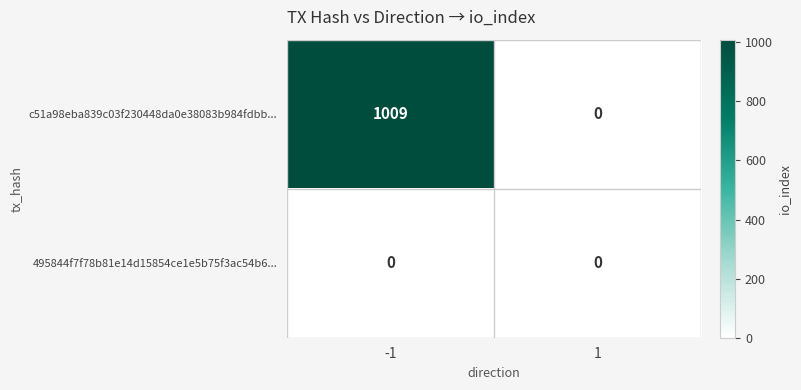

Count the number of data series in this chart.

2